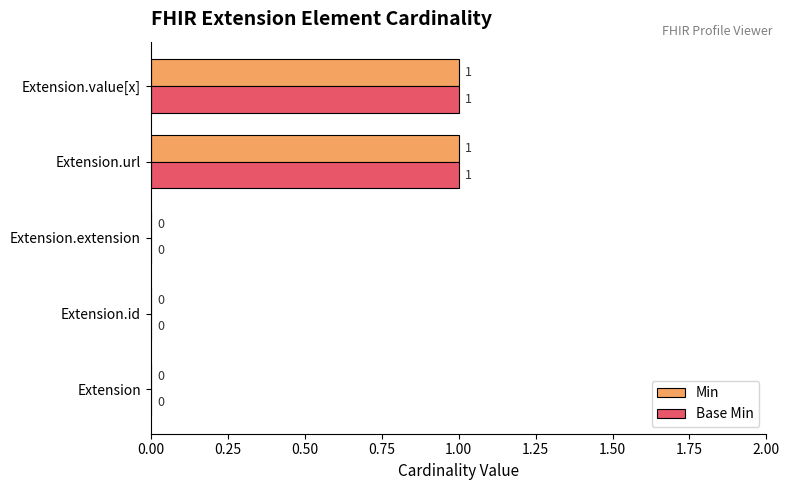

The value of Min at Extension.id is 0. True or false?

True